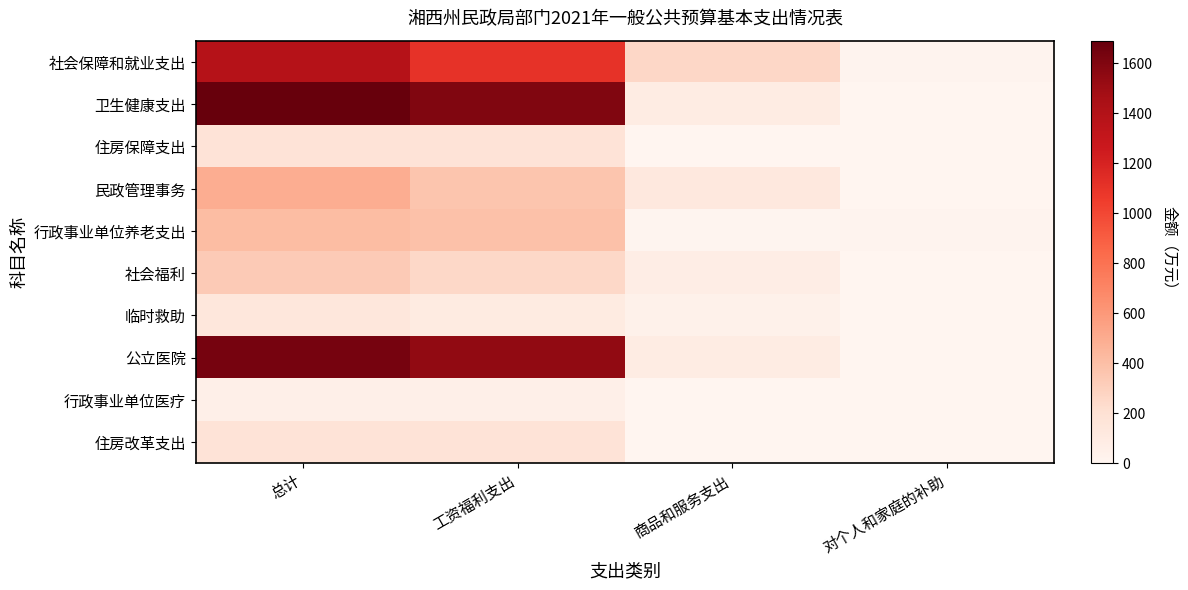

Count the number of data series in this chart.

10